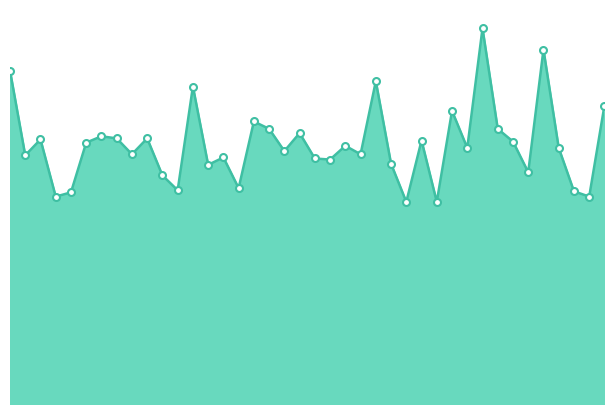

Is this an area chart (filled region under the line)?

Yes